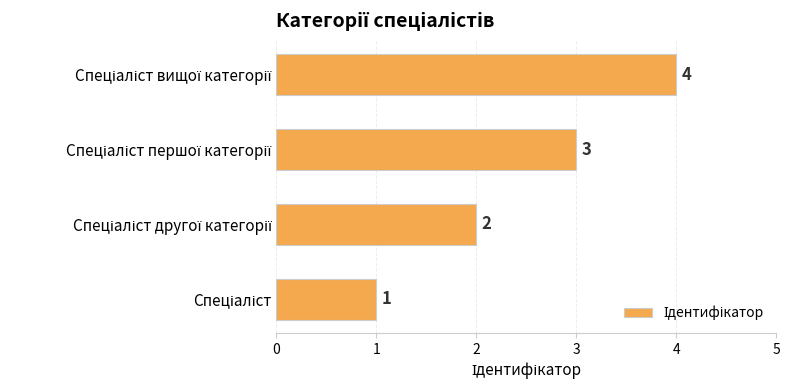

Count the values in the range 2 to 4.

3